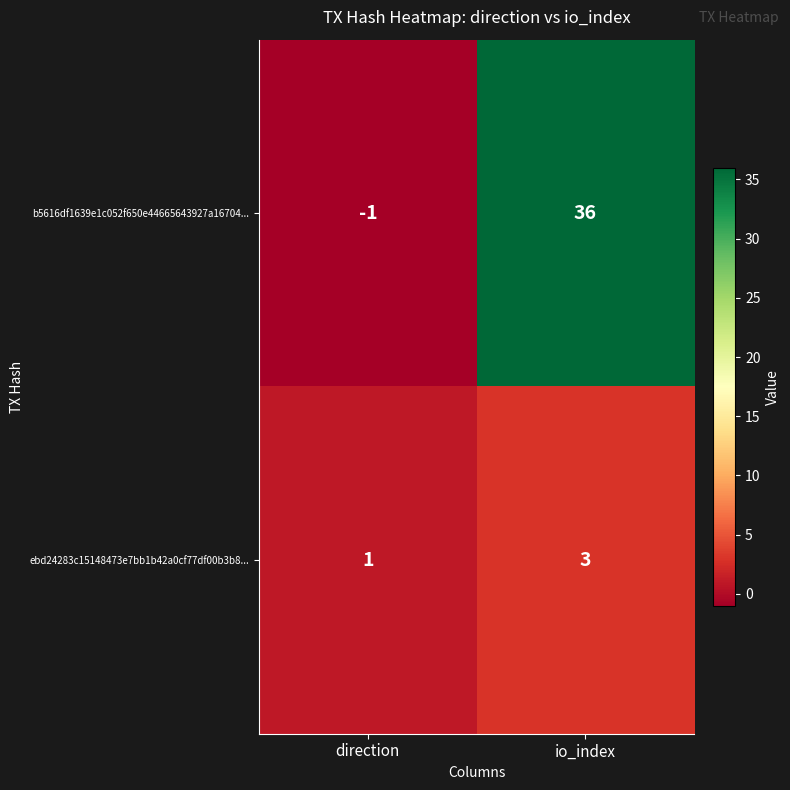

What is the sum of the b5616df1639e1c052f650e44665643927a16704... values at io_index and direction?

35